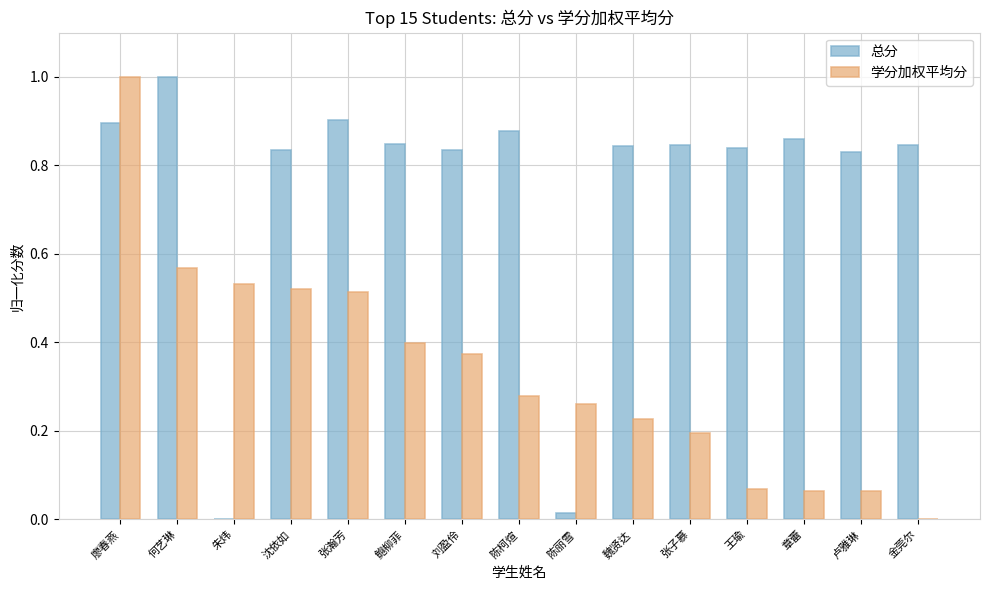

What is the sum of all 学分加权平均分 values?

5.1